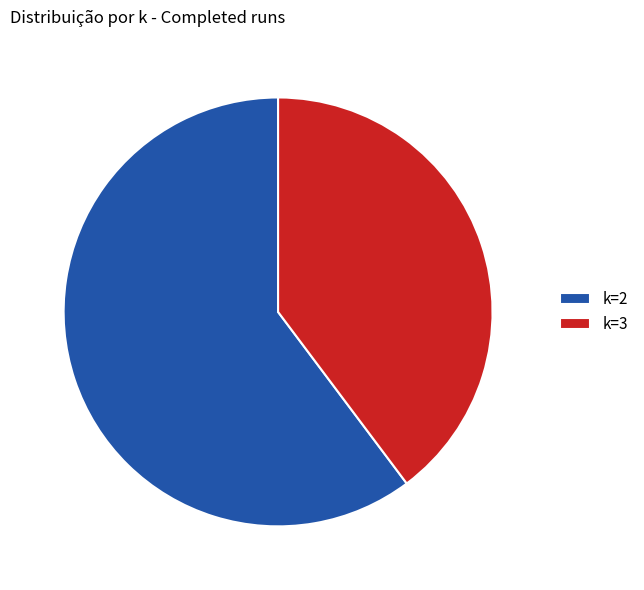

Which slice represents more than half of the pie?

k=2